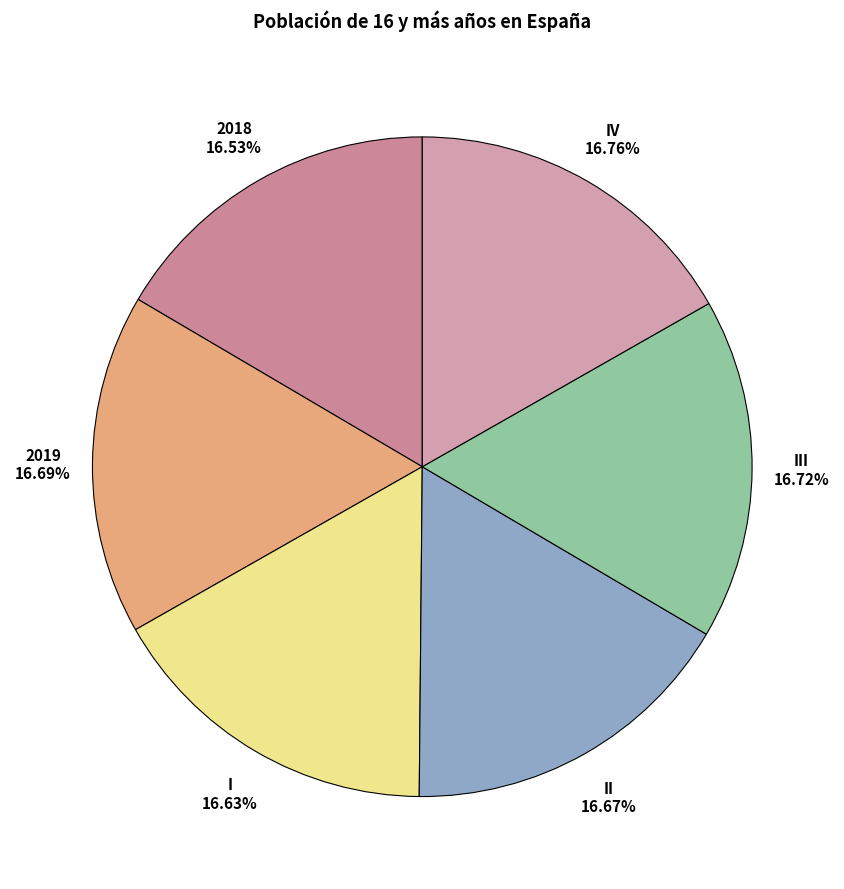

What is the ratio of the value at IV to the value at 2019?

1.0